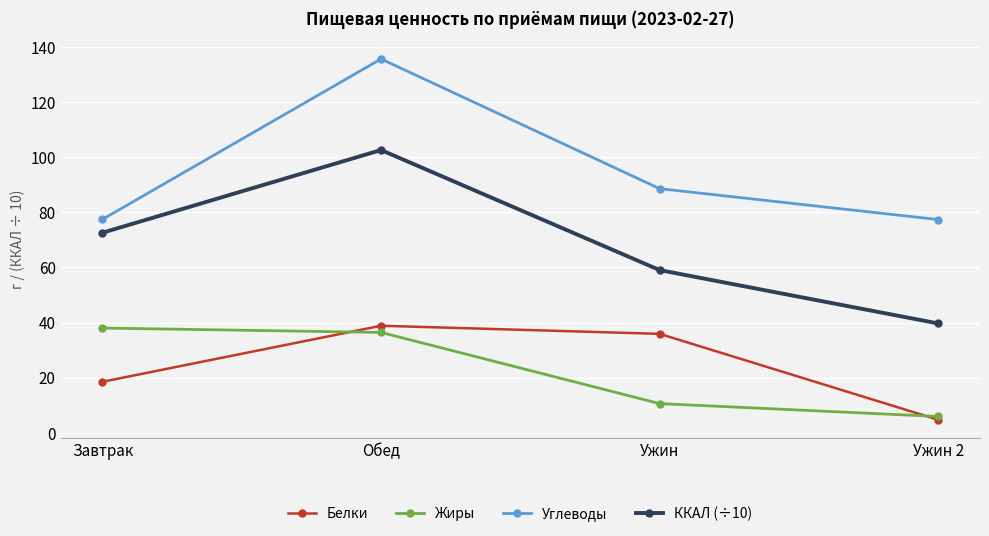

Reading right to left, transcribe all the data shown in this chart.

Белки: 4.7	35.9	38.8	18.5
Жиры: 5.9	10.6	36.4	38.0
Углеводы: 77.4	88.6	135.7	77.4
ККАЛ (÷10): 39.7	59.0	102.6	72.6